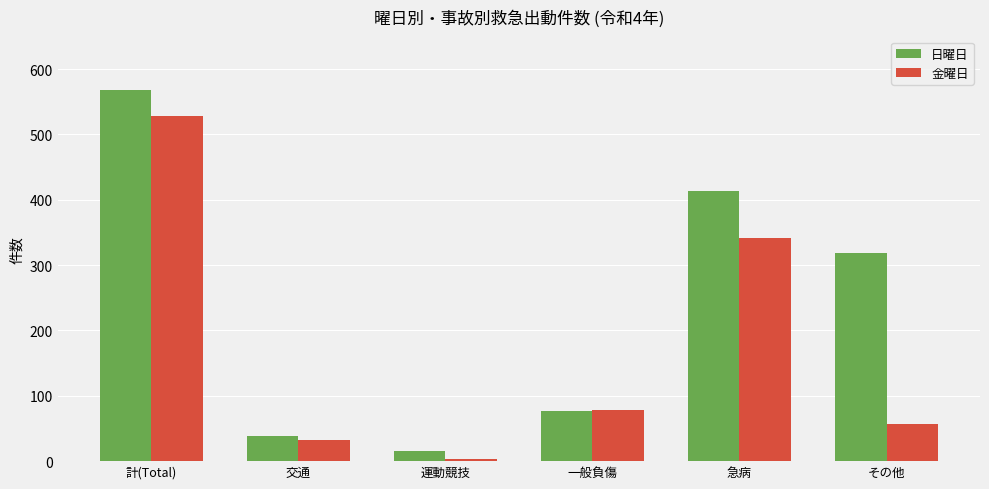

At 交通, list the series in order from largest to smallest.

日曜日, 金曜日